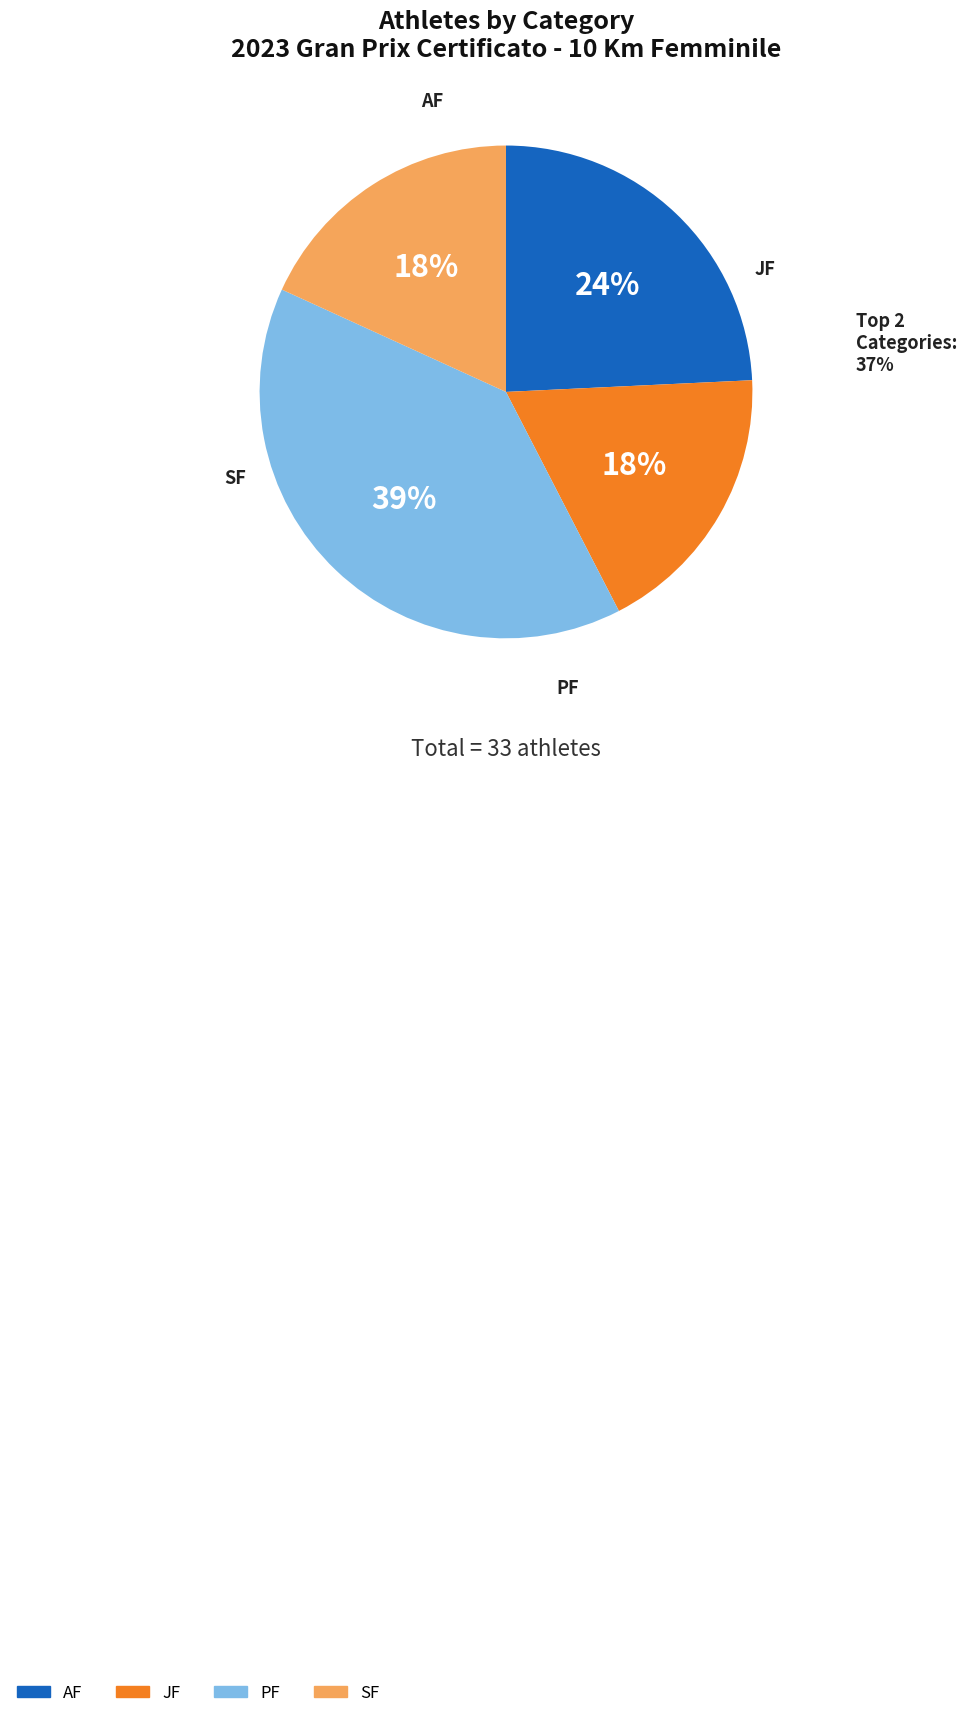

To the nearest percent, what portion does AF represent?

24%